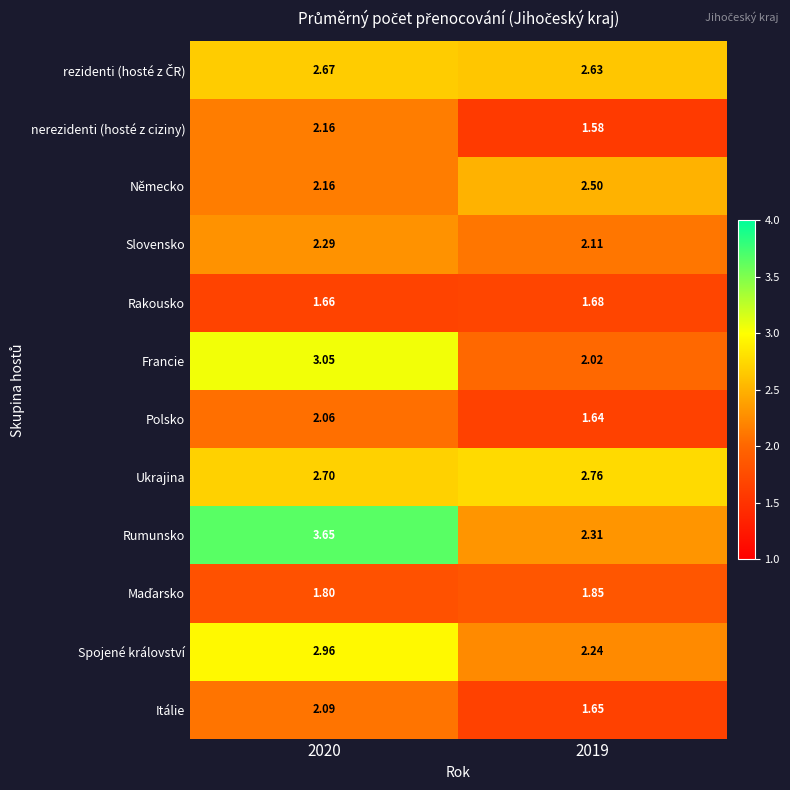

Which series has the largest range (max minus min)?

Rumunsko